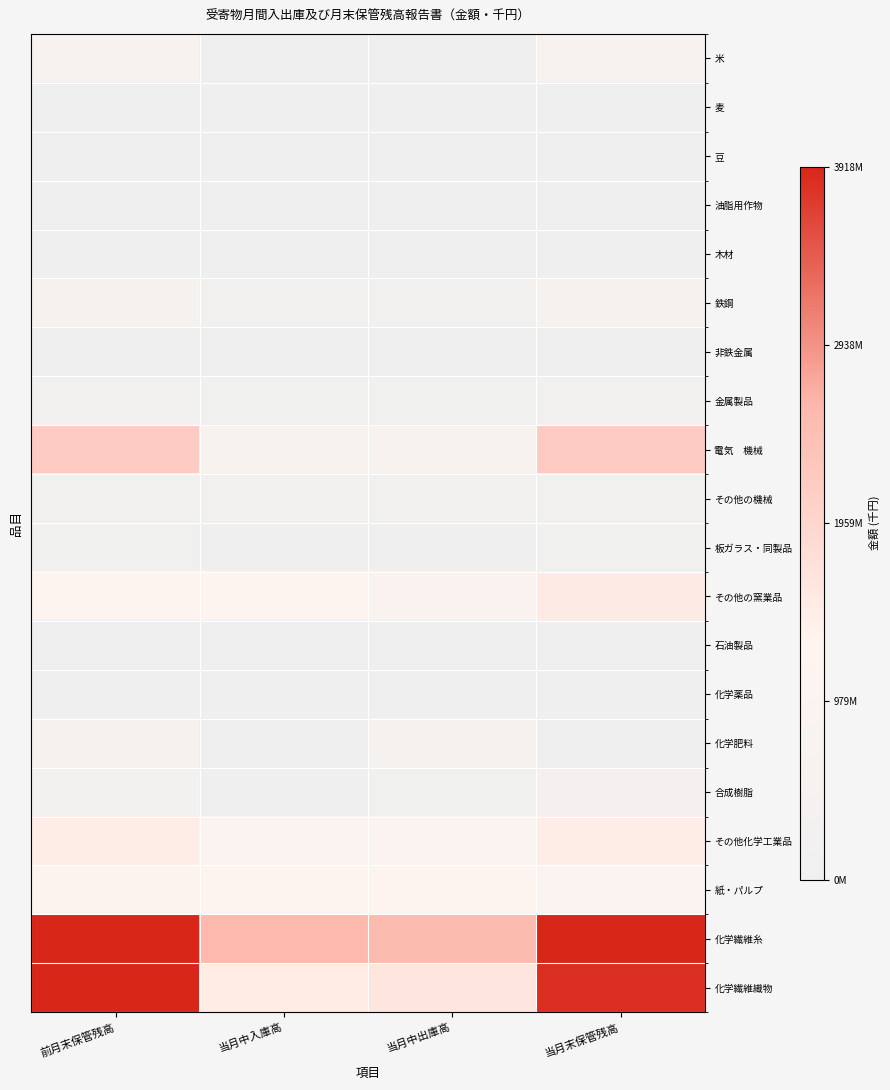

Rank the series by their maximum value, from lowest to highest.

油脂用作物, 非鉄金属, 木材, 石油製品, 豆, 麦, 化学薬品, 板ガラス・同製品, 金属製品, その他の機械, 合成樹脂, 鉄鋼, 化学肥料, 米, 紙・パルプ, その他化学工業品, その他の窯業品, 電気 機械, 化学繊維織物, 化学繊維糸